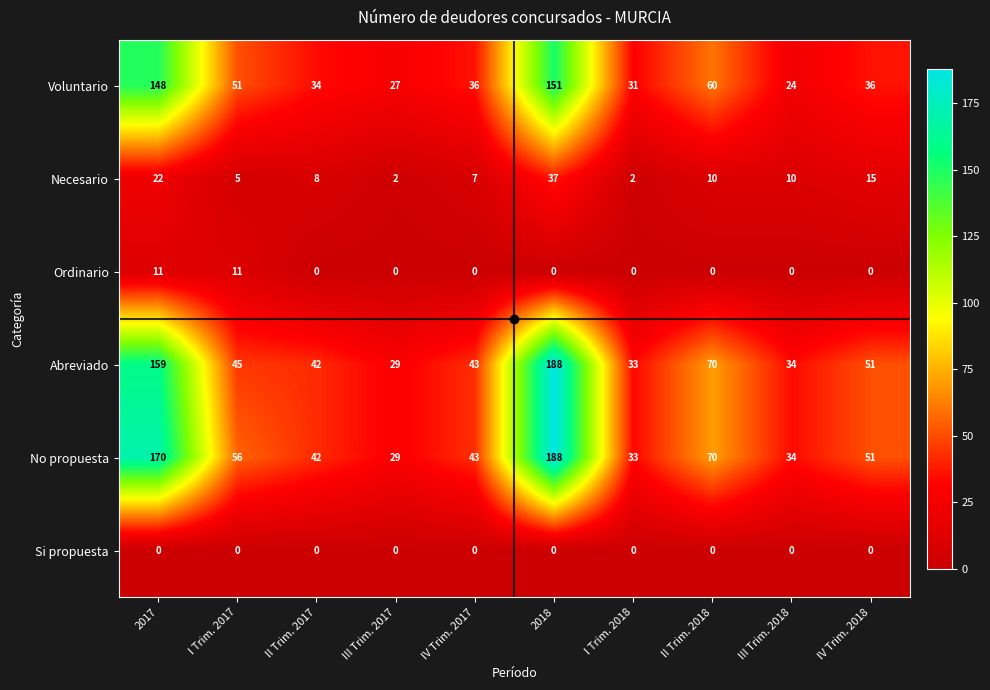

What is the total value across all series at III Trim. 2017?

87